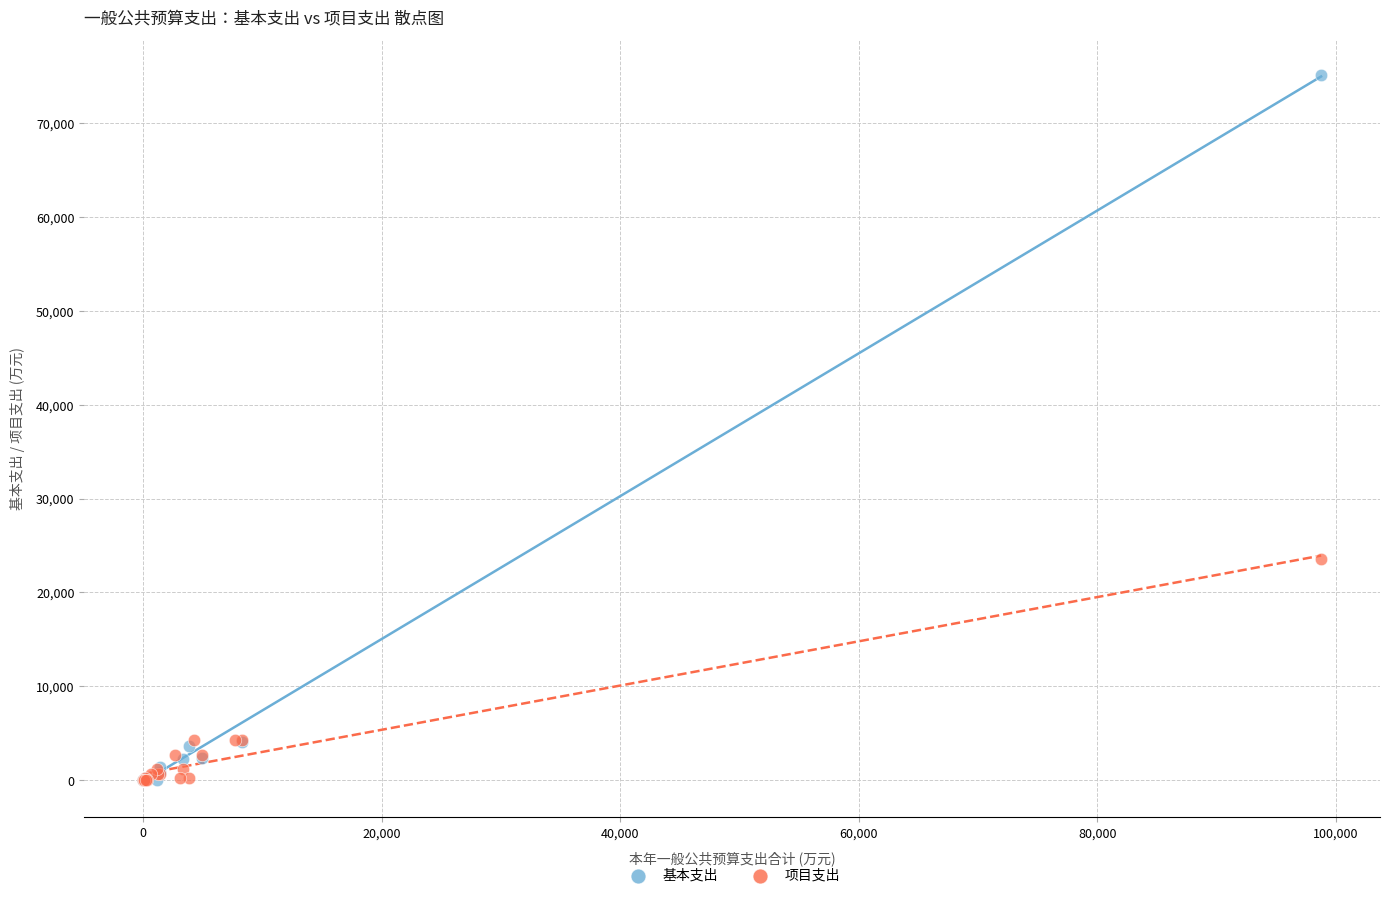

Which series contains the highest Y value?

基本支出